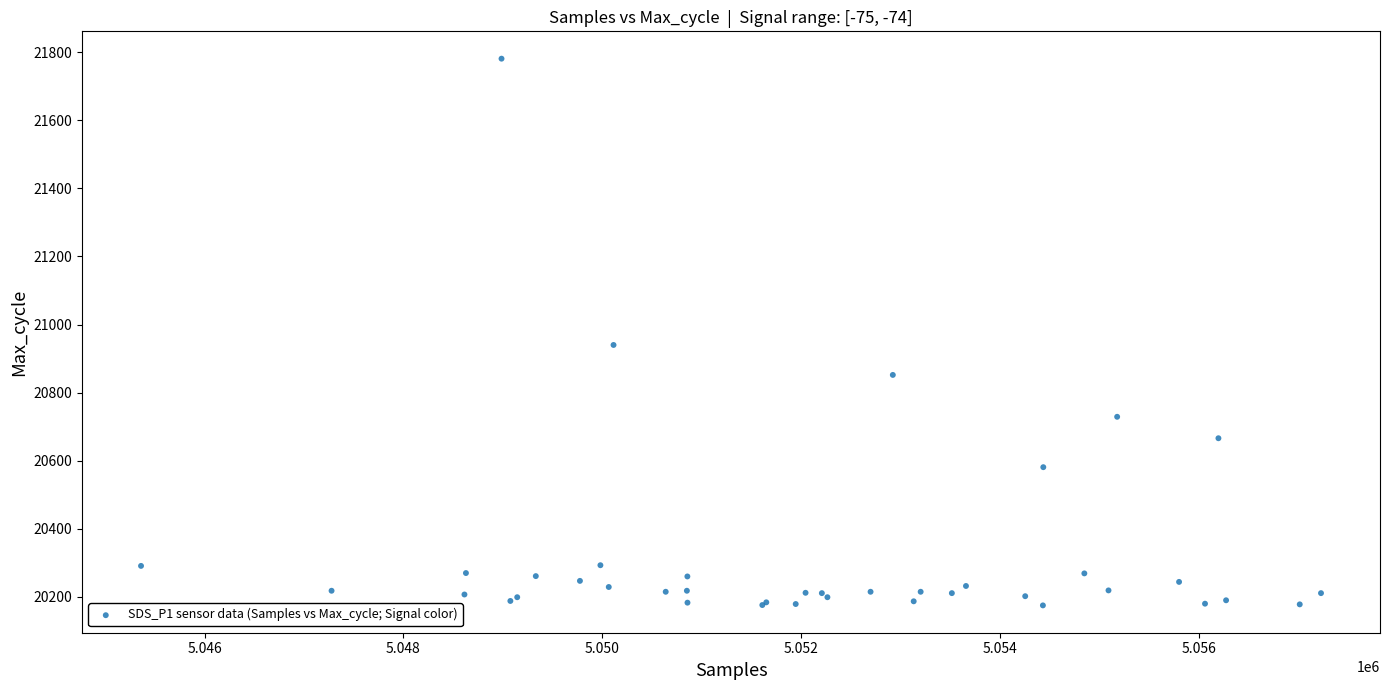

What Y value in the scatter plot is closest to 20978?

20940